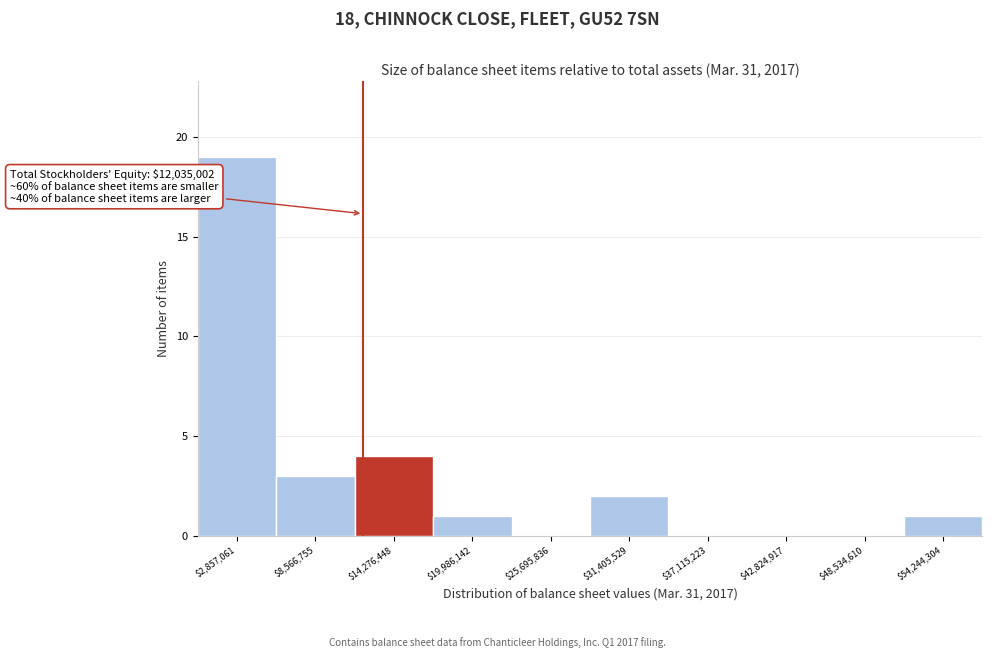

Over which range of the x-axis is the bar tallest?

0 to 6000000